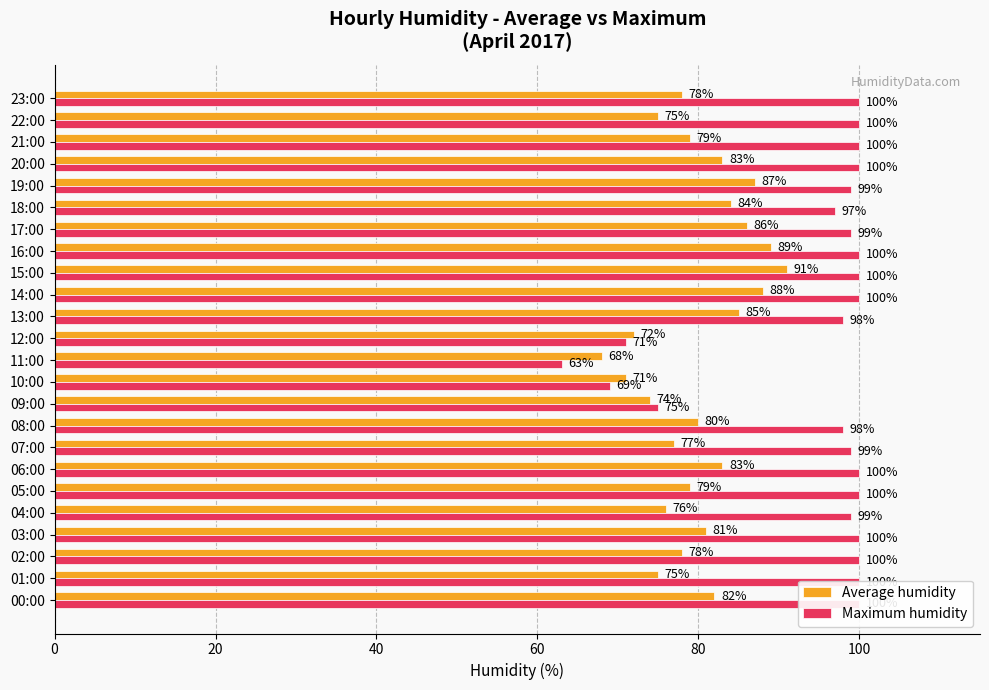

List the series in order of their peak value, highest first.

Maximum humidity, Average humidity